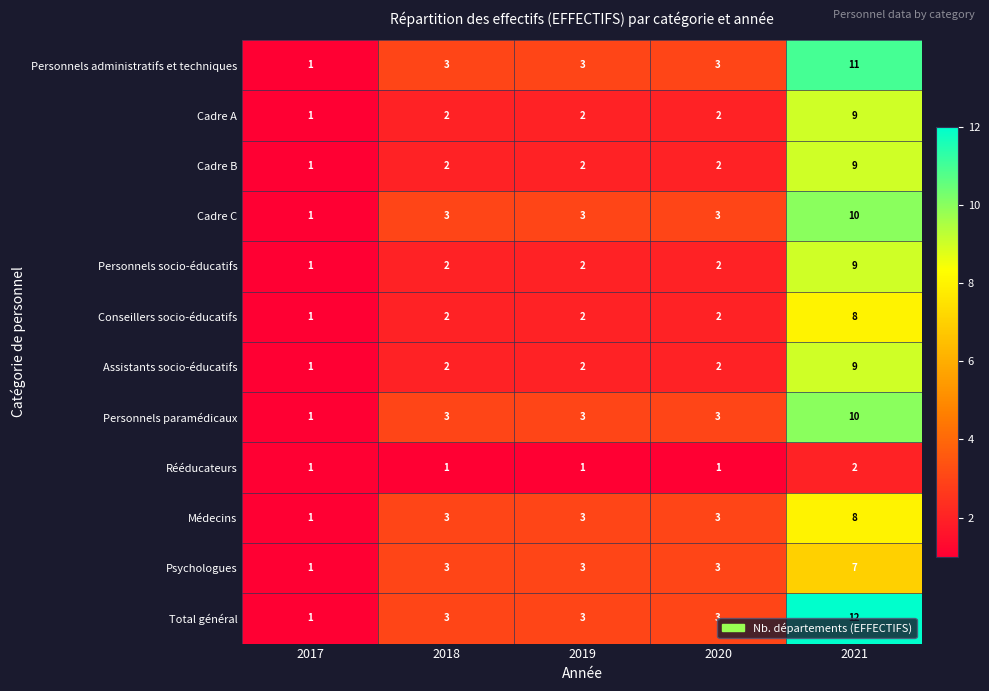

Is the value of Cadre B at 2018 greater than the value of Médecins at 2019?

No